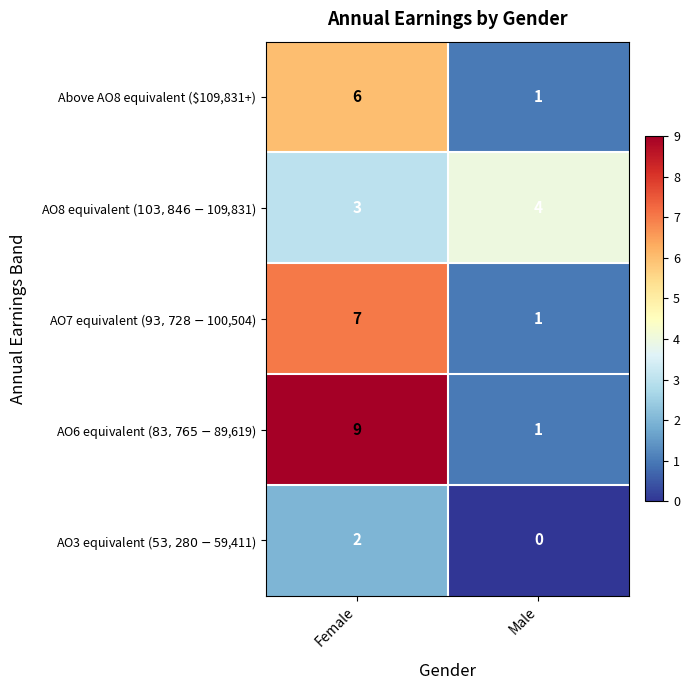

At how many categories does at least one series exceed 5?

1